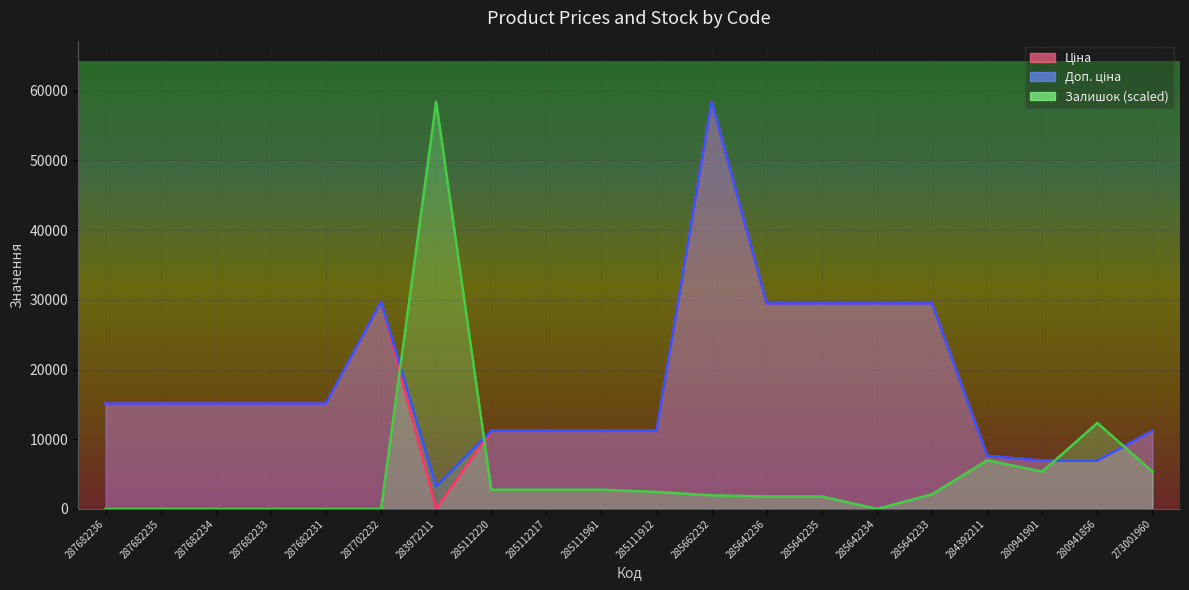

At 285111912, list the series in order from smallest to largest.

Залишок, Ціна, Доп. ціна